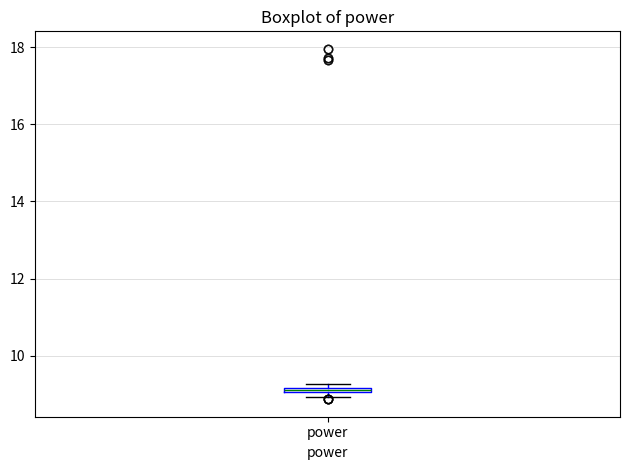

Where is the lower edge of the box for power on the y-axis? The values are not printed on the chart, so give them approximately, as read against the axis.

9.0